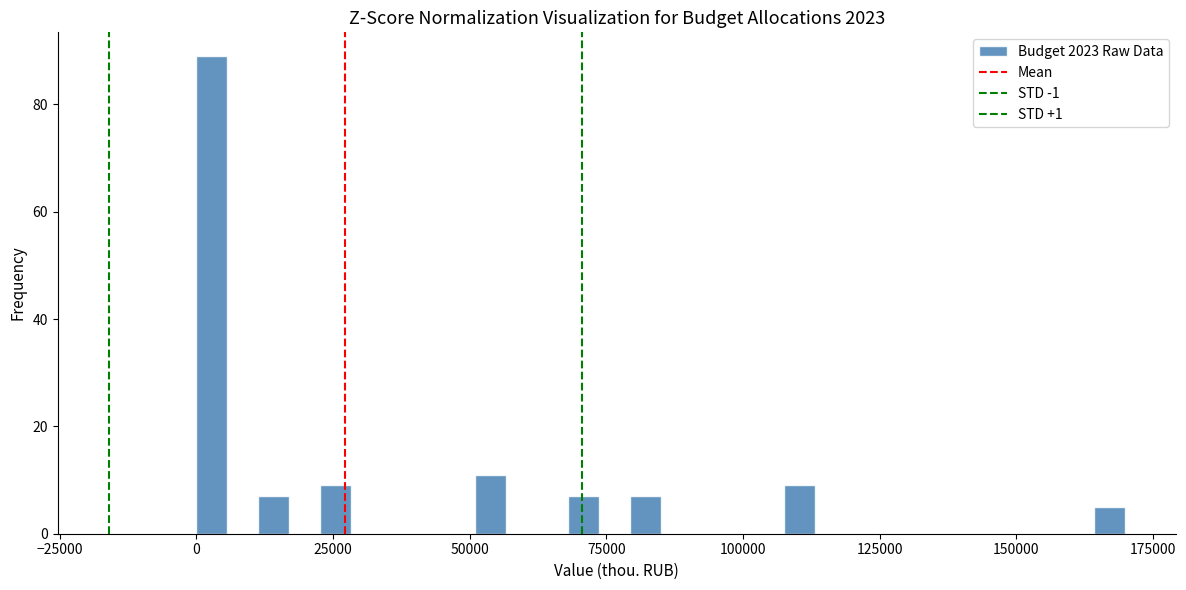

Around what value on the x-axis is the tallest bar? Give the approximate position of its centre, as read against the axis.

5000